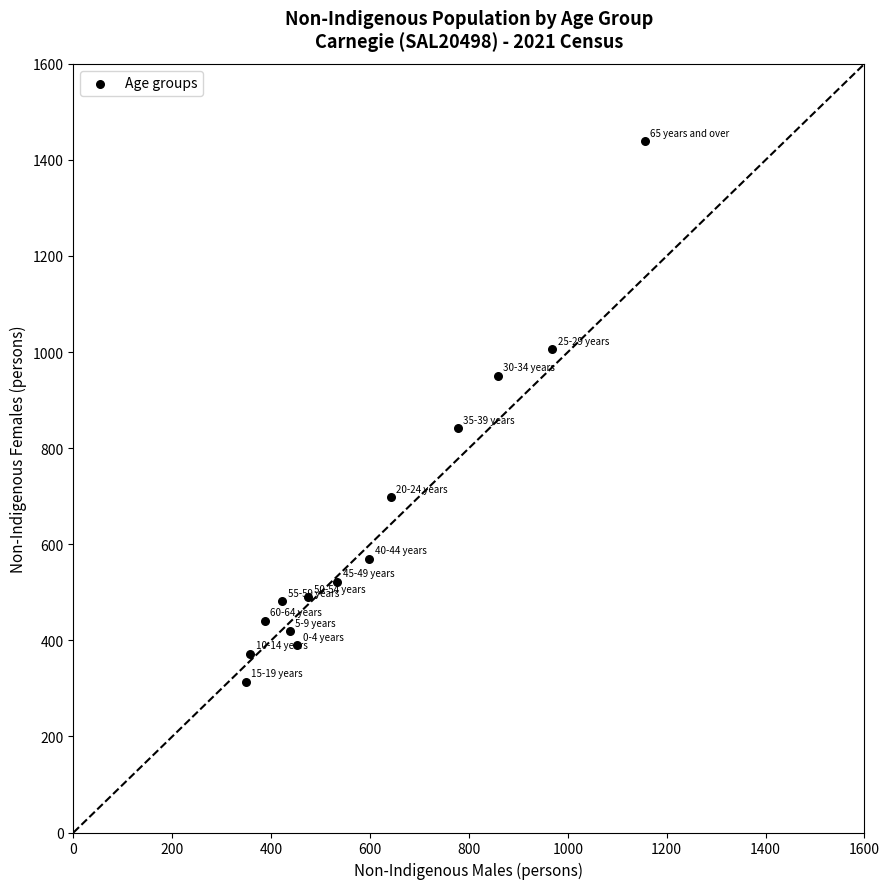

What is the range of X values (max minus min)?

807